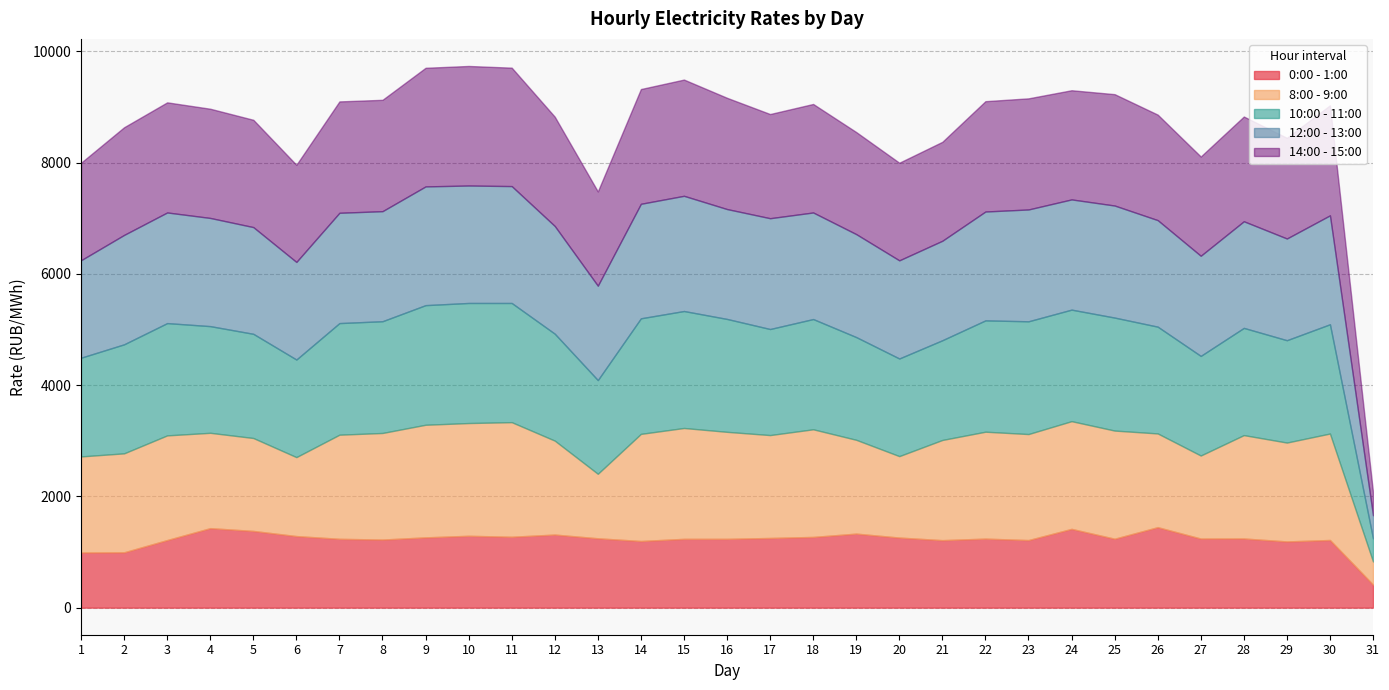

What is the difference between the maximum and second lowest values in the 8:00 - 9:00 series?

900.7